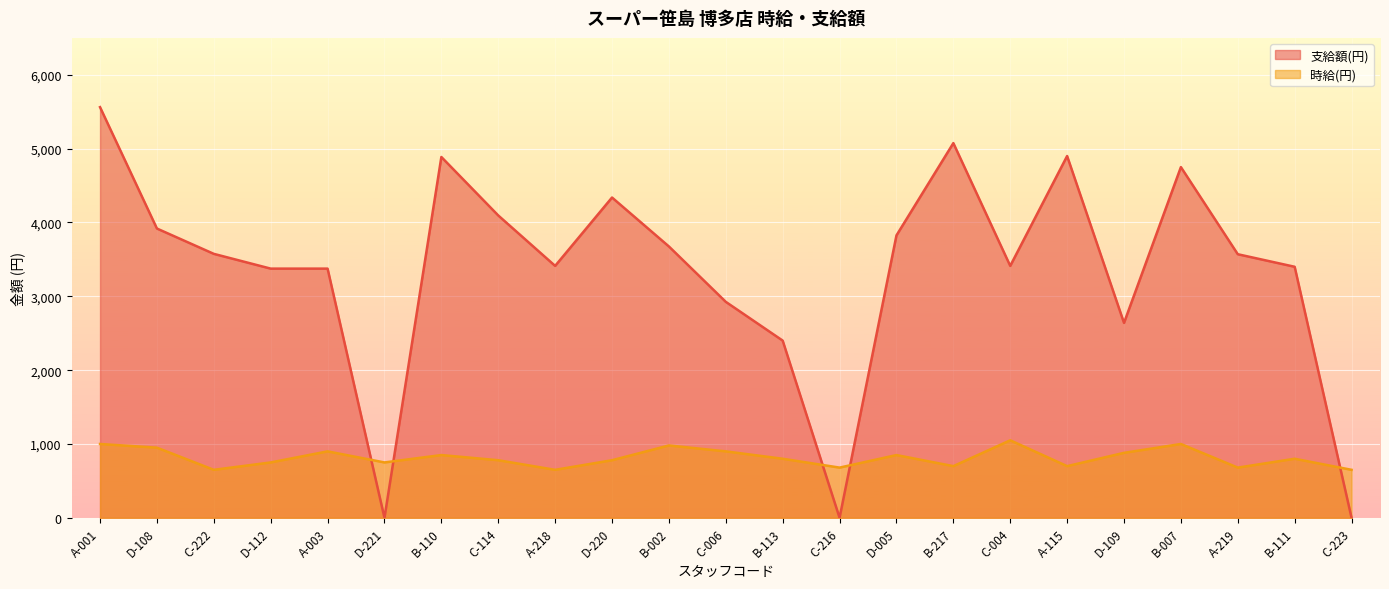

Is the value of 時給(円) at D-108 greater than the value of 支給額(円) at C-006?

No